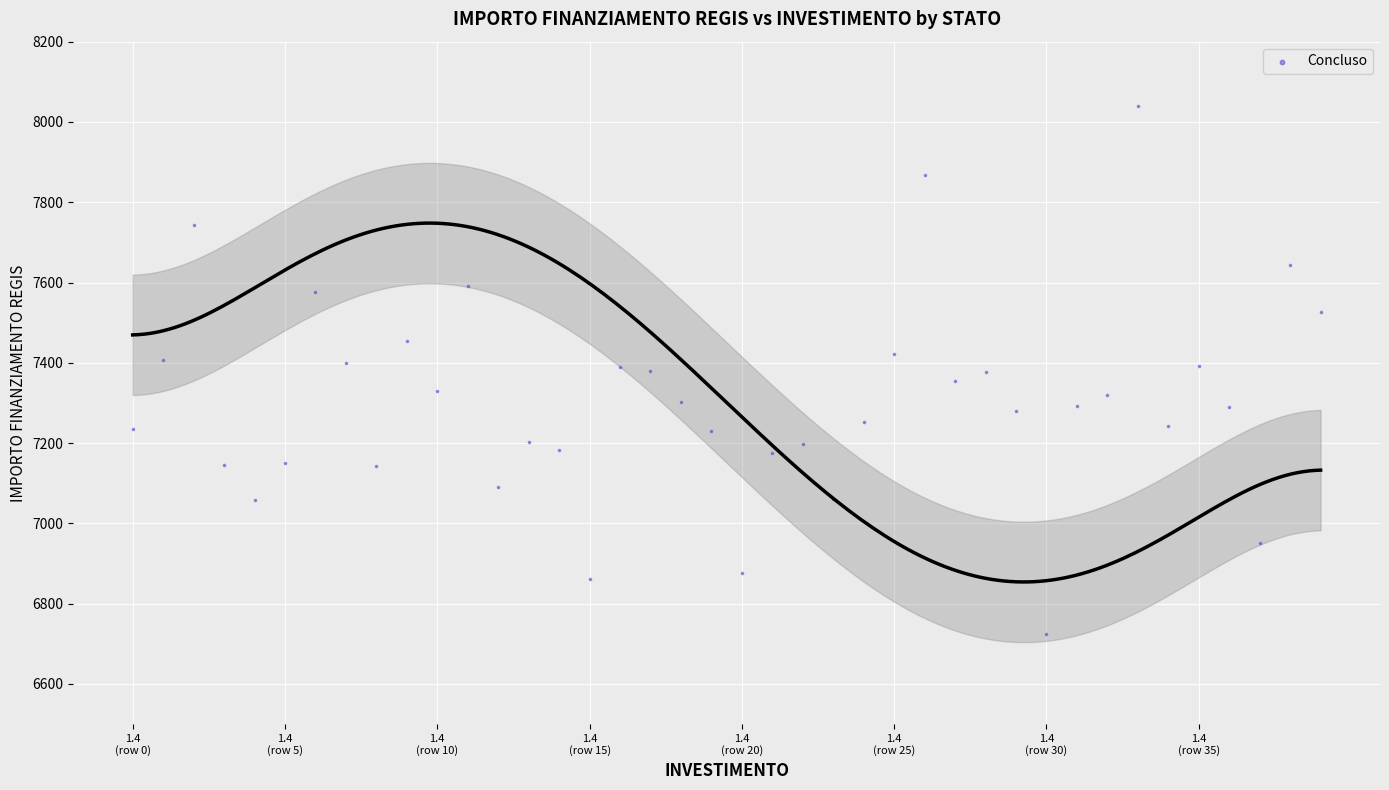

What is the range of Y values (max minus min)?

1314.6